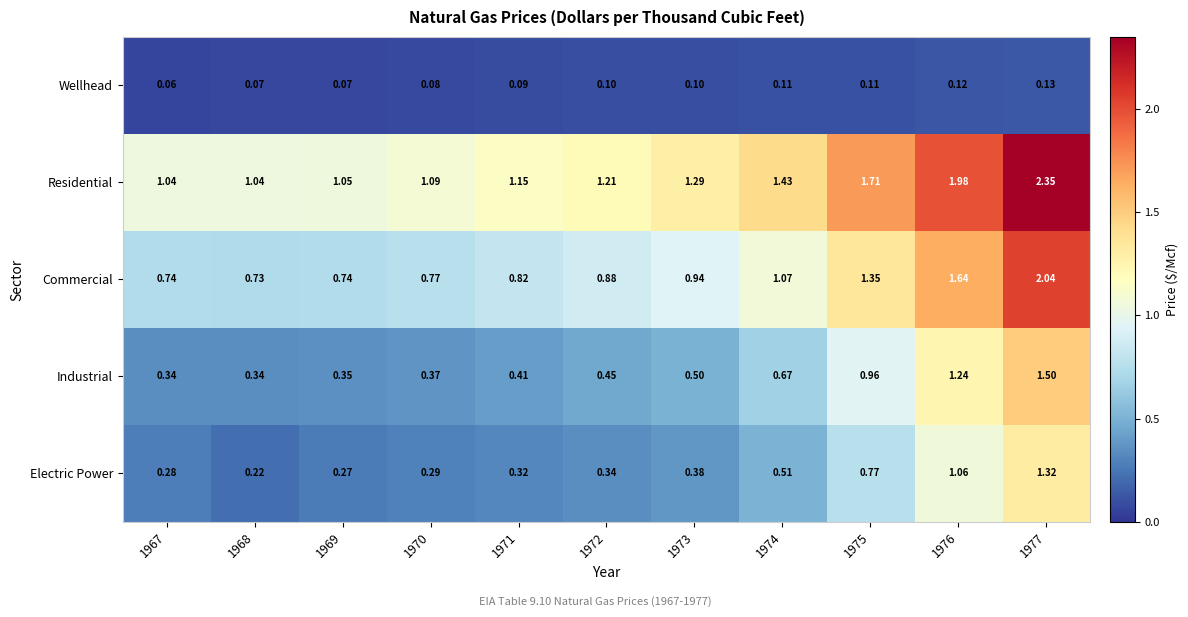

Between 1972 and 1977, which series saw the biggest shift?

Commercial